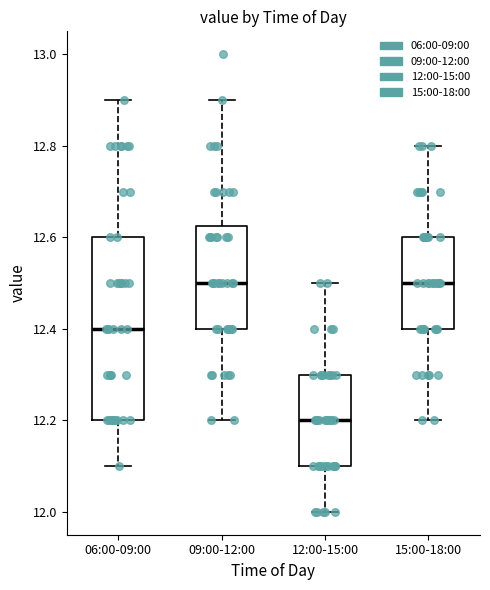

Which box is the tallest, from its lower edge to its upper edge?

06:00-09:00